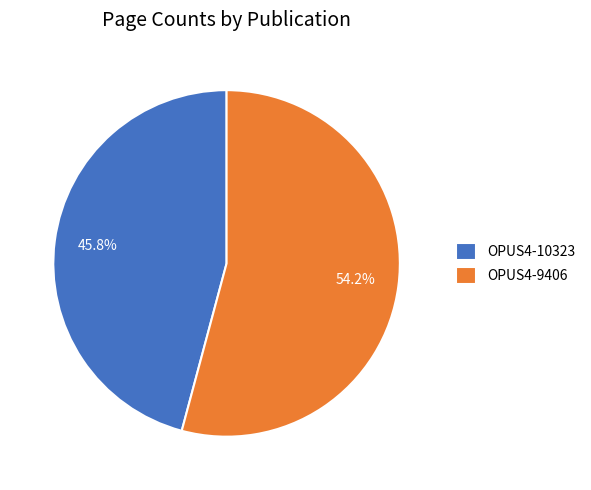

Rank the categories by value from highest to lowest.

OPUS4-9406, OPUS4-10323